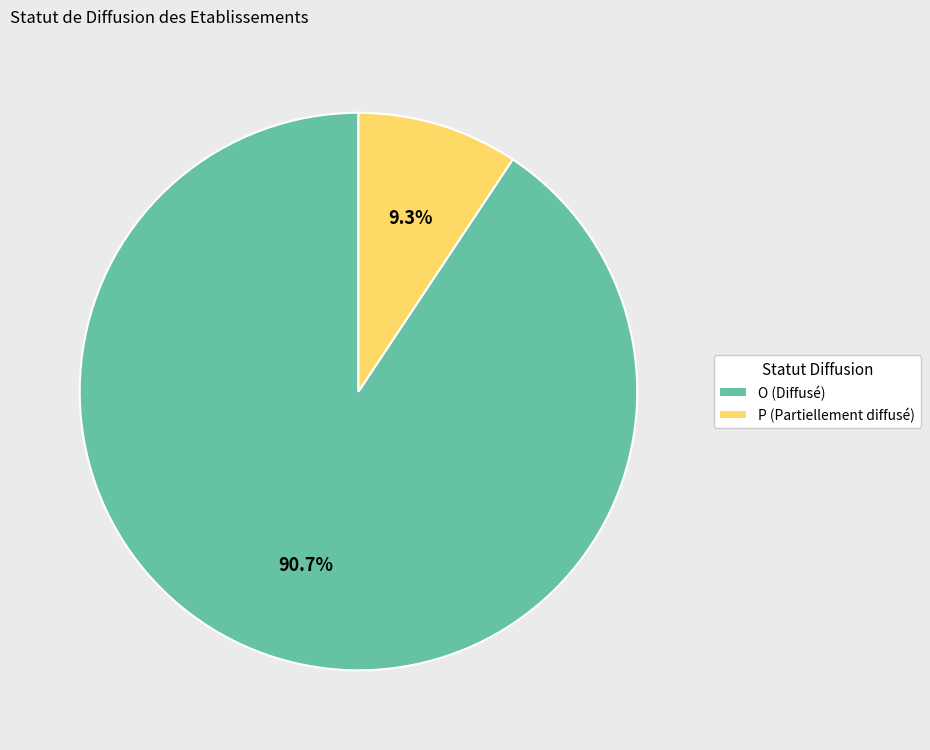

How many segments does this pie chart have?

2